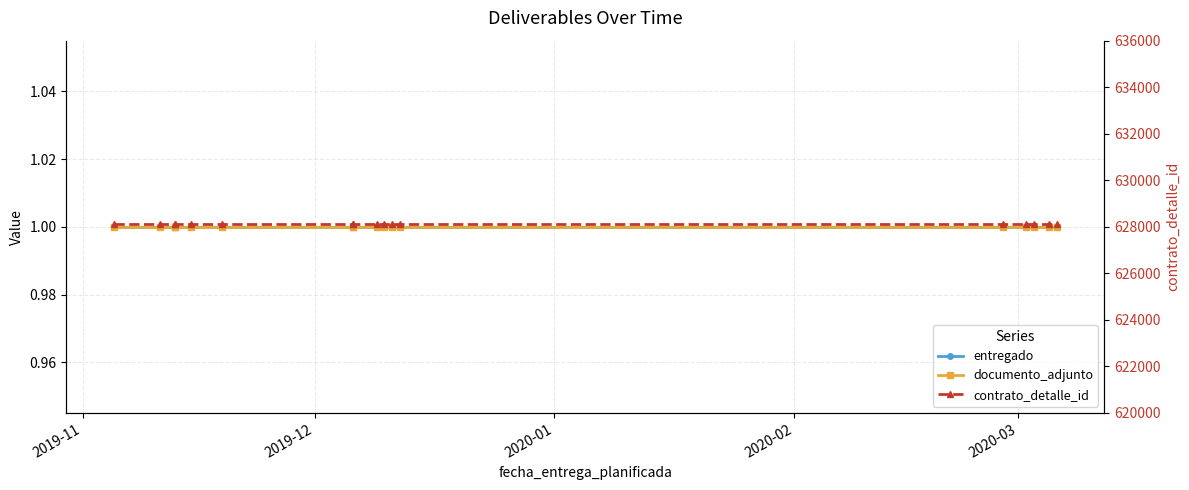

What are all the series names shown in the legend?

entregado, documento_adjunto, contrato_detalle_id